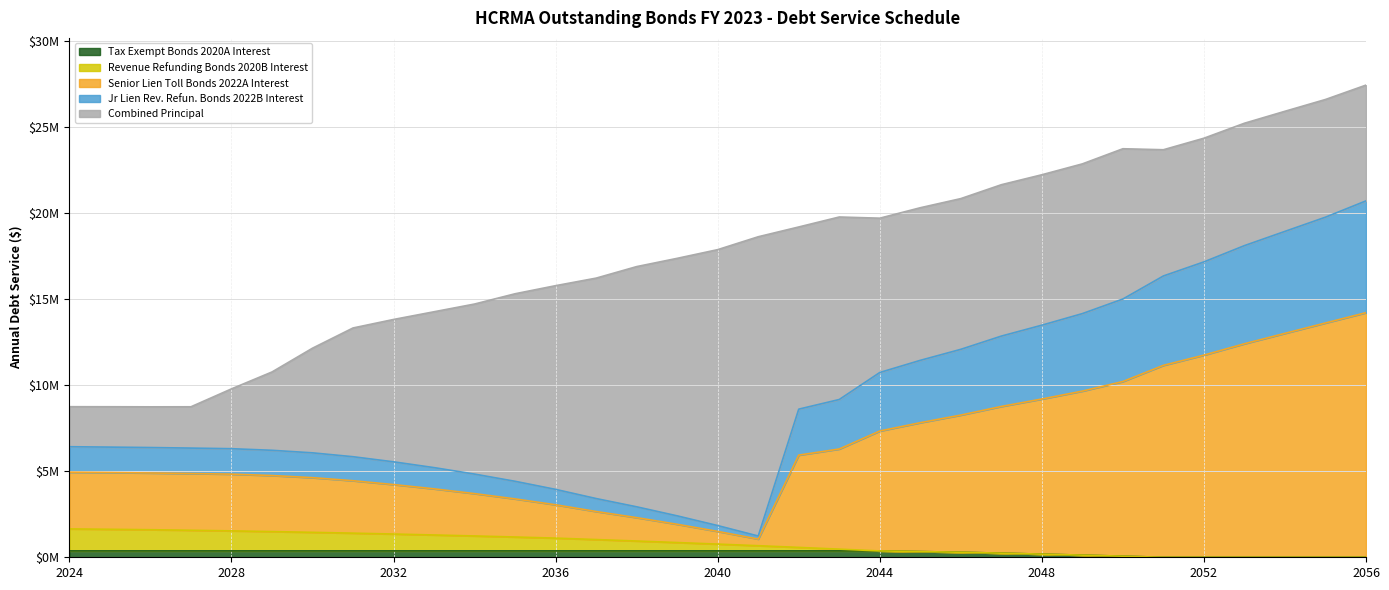

What are all the series names shown in the legend?

Tax Exempt Bonds 2020A Interest, Revenue Refunding Bonds 2020B Interest, Senior Lien Toll Bonds 2022A Interest, Jr Lien Rev. Refun. Bonds 2022B Interest, Combined Principal